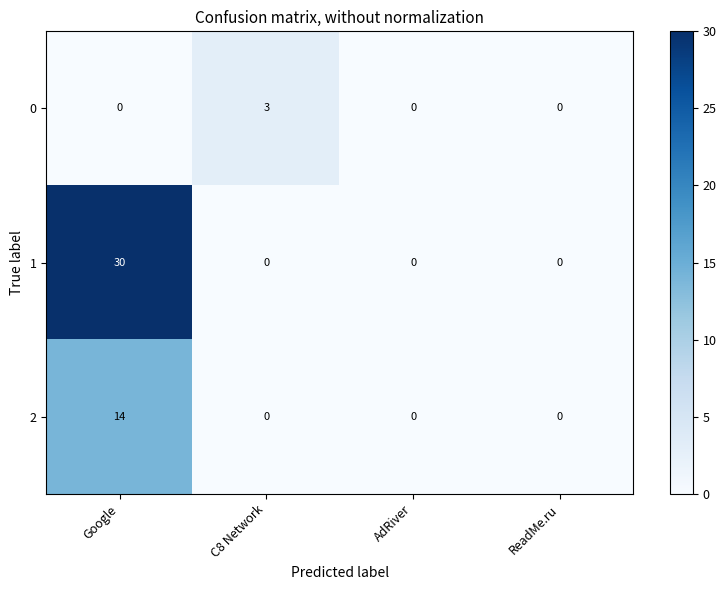

What is the maximum value for 1?

30